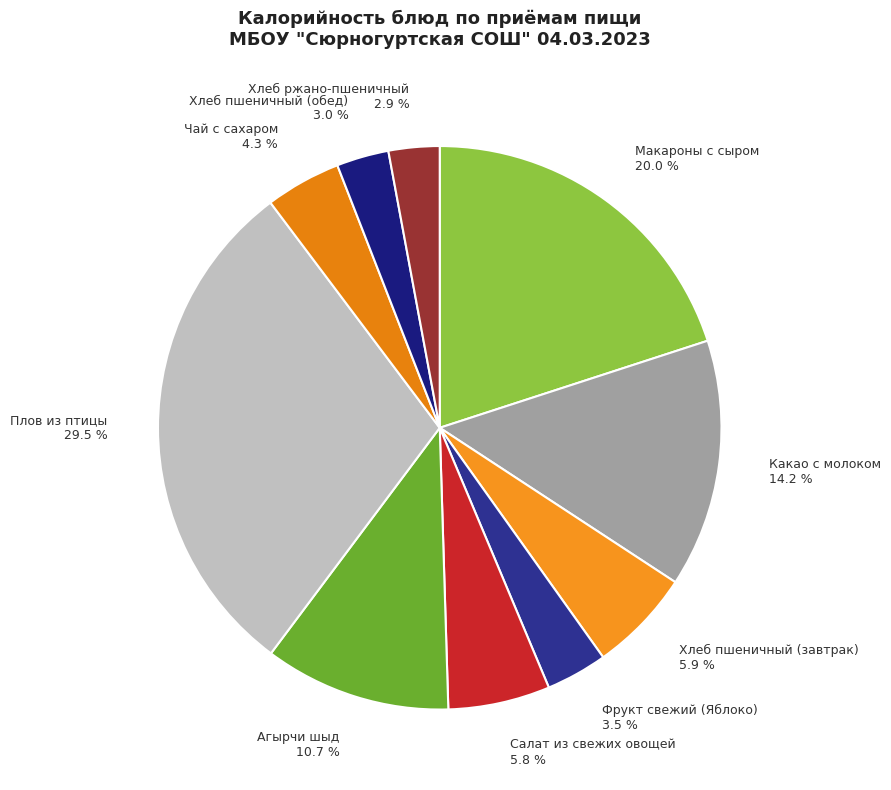

What is the ratio of the value at Чай с сахаром to the value at Фрукт свежий (Яблоко)?

1.2